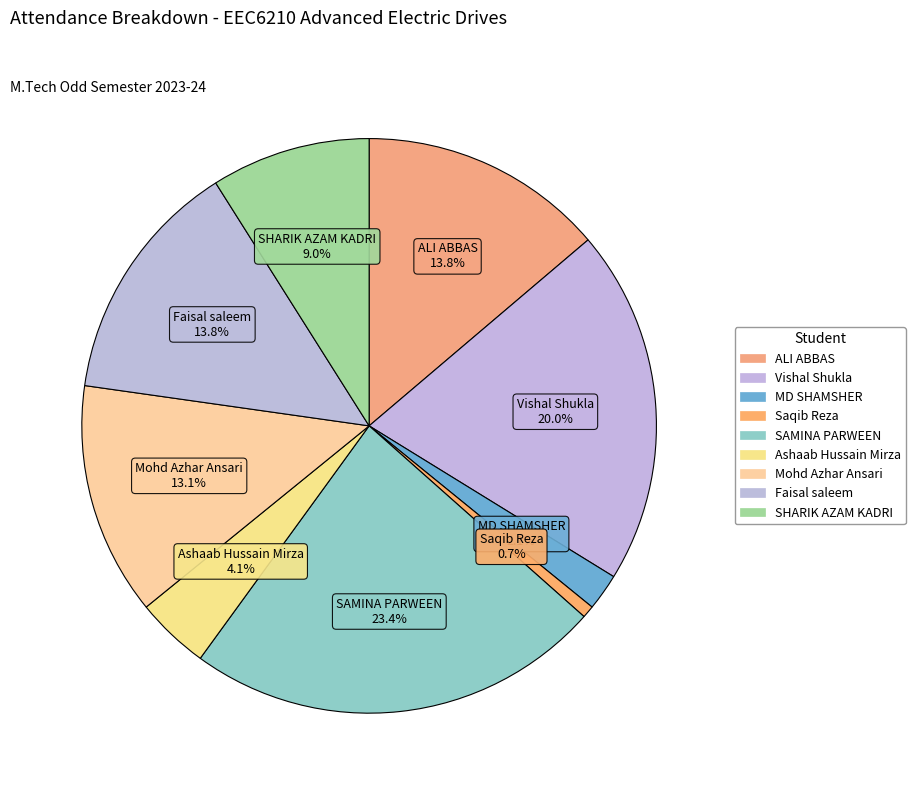

What is the largest slice in the pie chart?

SAMINA PARWEEN